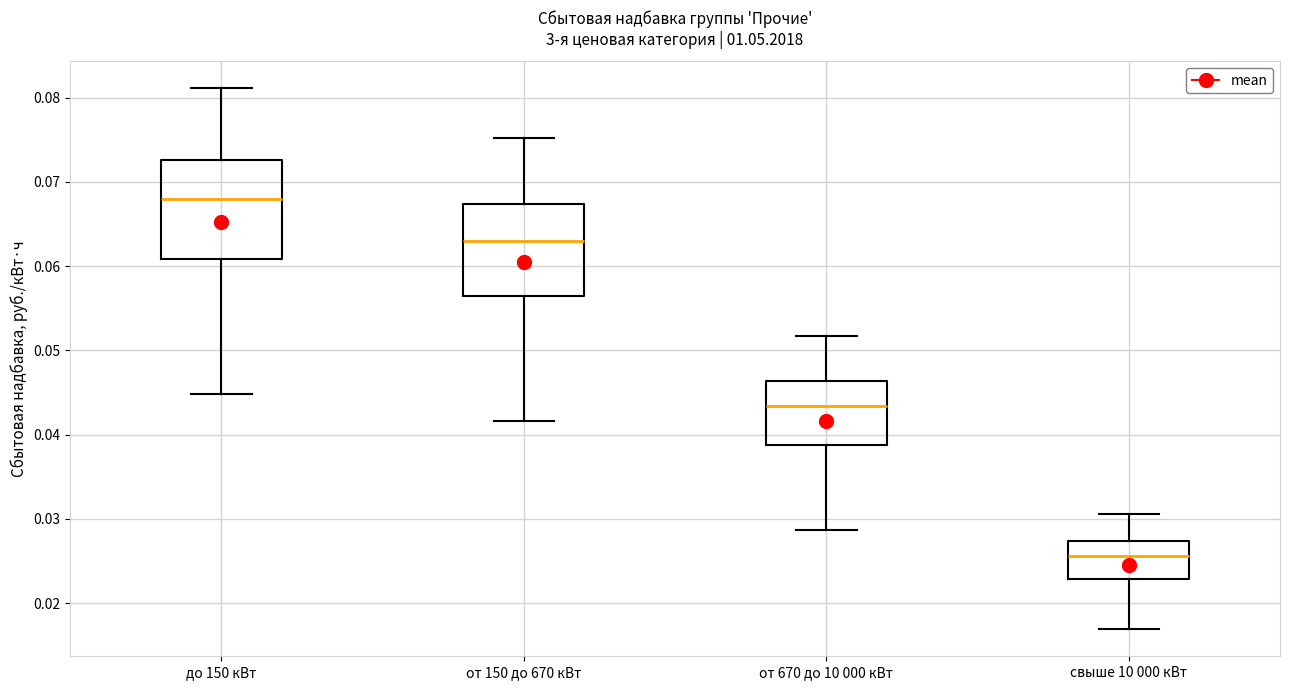

Reading left to right, transcribe this box plot: for each box, give where its median line is, the range the box spans, and where its two whiskers end, as read against the y-axis. The values are not printed on the chart, so give them approximately, as read against the axis.

до 150 кВт: median 0.068, box 0.061 to 0.073, whiskers 0.045 to 0.081
от 150 до 670 кВт: median 0.063, box 0.056 to 0.067, whiskers 0.042 to 0.075
от 670 до 10 000 кВт: median 0.043, box 0.039 to 0.046, whiskers 0.029 to 0.052
свыше 10 000 кВт: median 0.026, box 0.023 to 0.027, whiskers 0.017 to 0.031